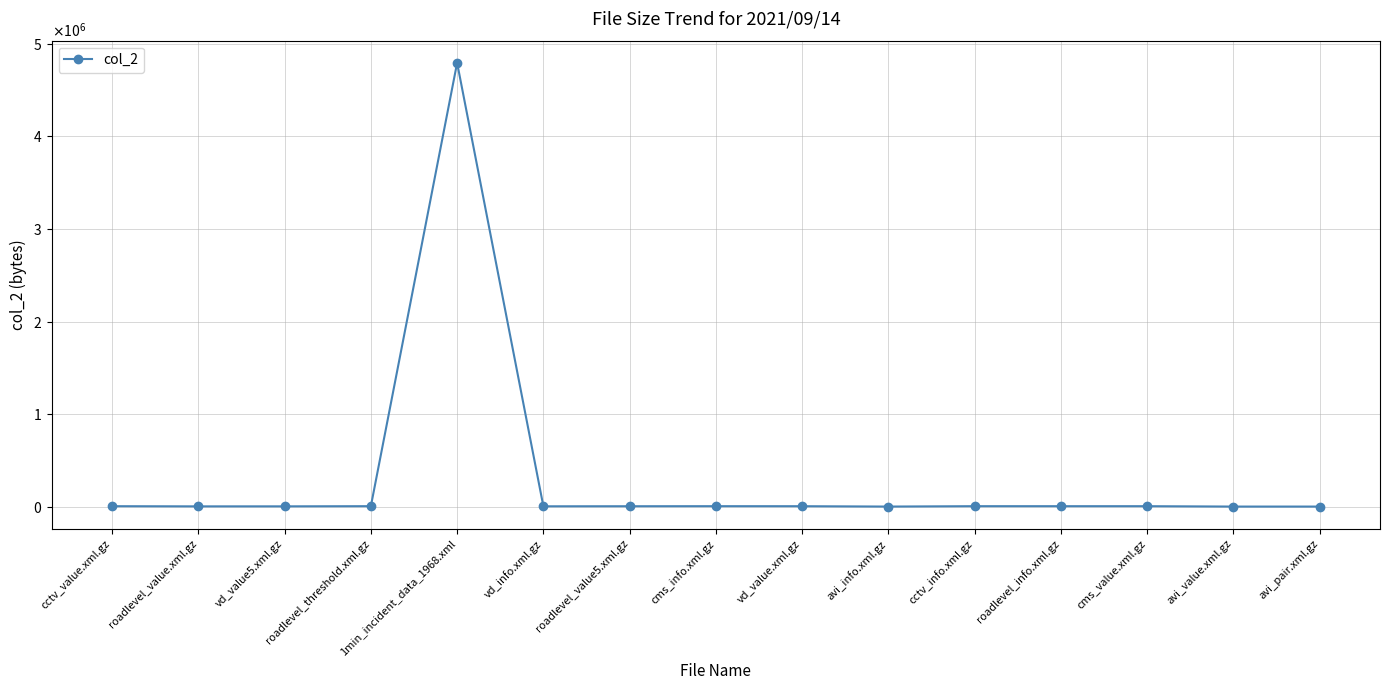

At which label does the data first exceed 5255?

cctv_value.xml.gz